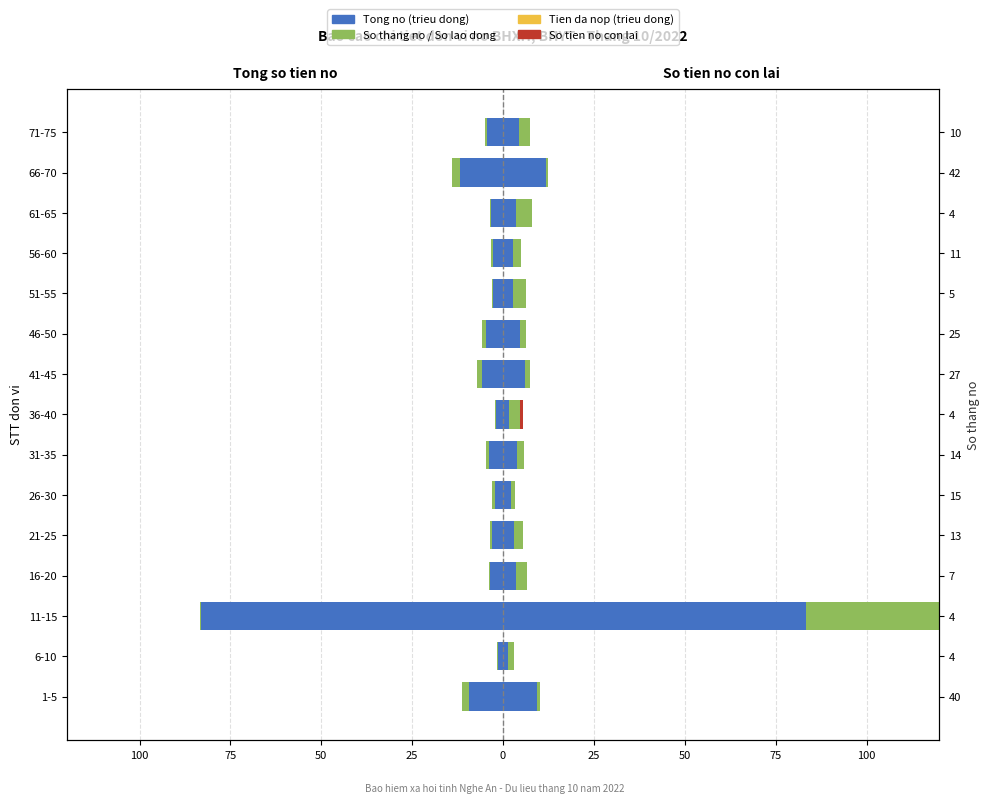

At how many categories does at least one series exceed -27?

15